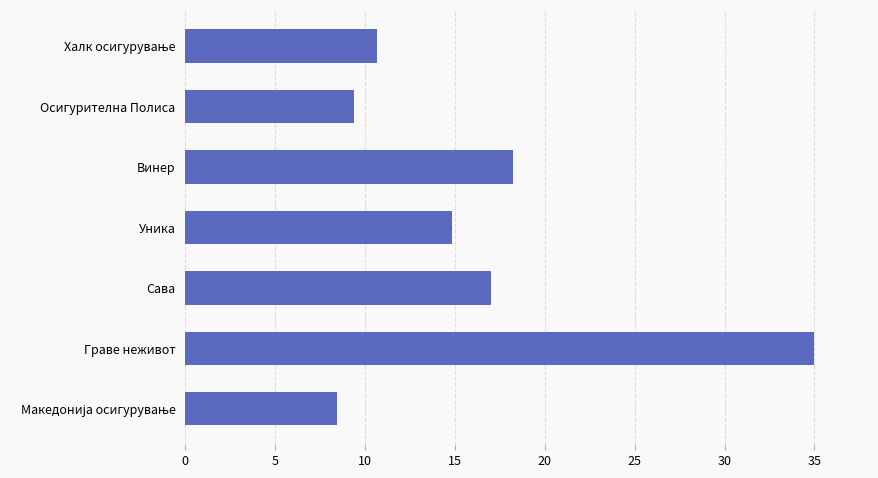

What is the minimum value shown in the chart?

8.4